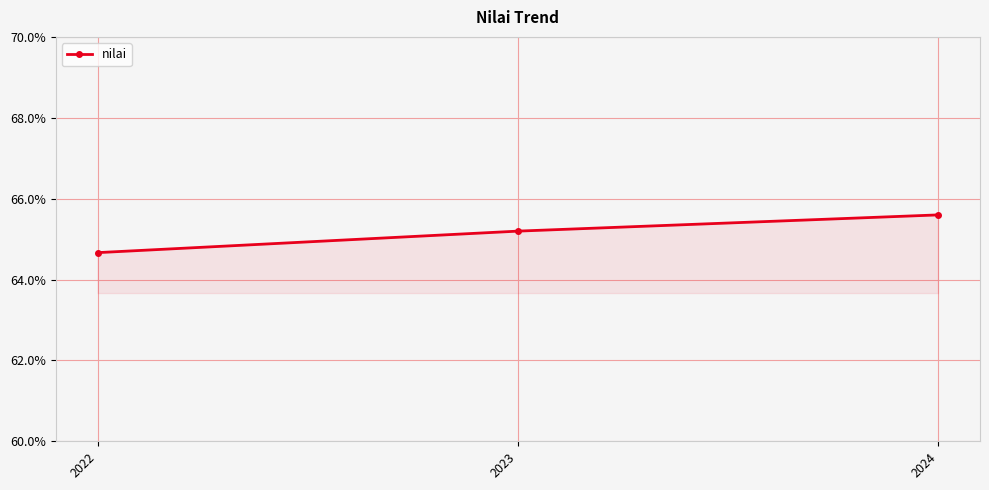

How many lines are shown in the chart?

1